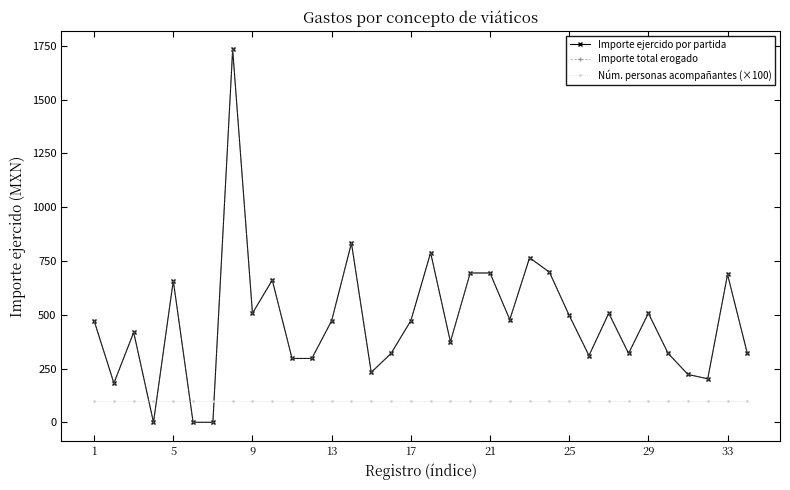

Which series has the largest range (max minus min)?

Importe ejercido por partida